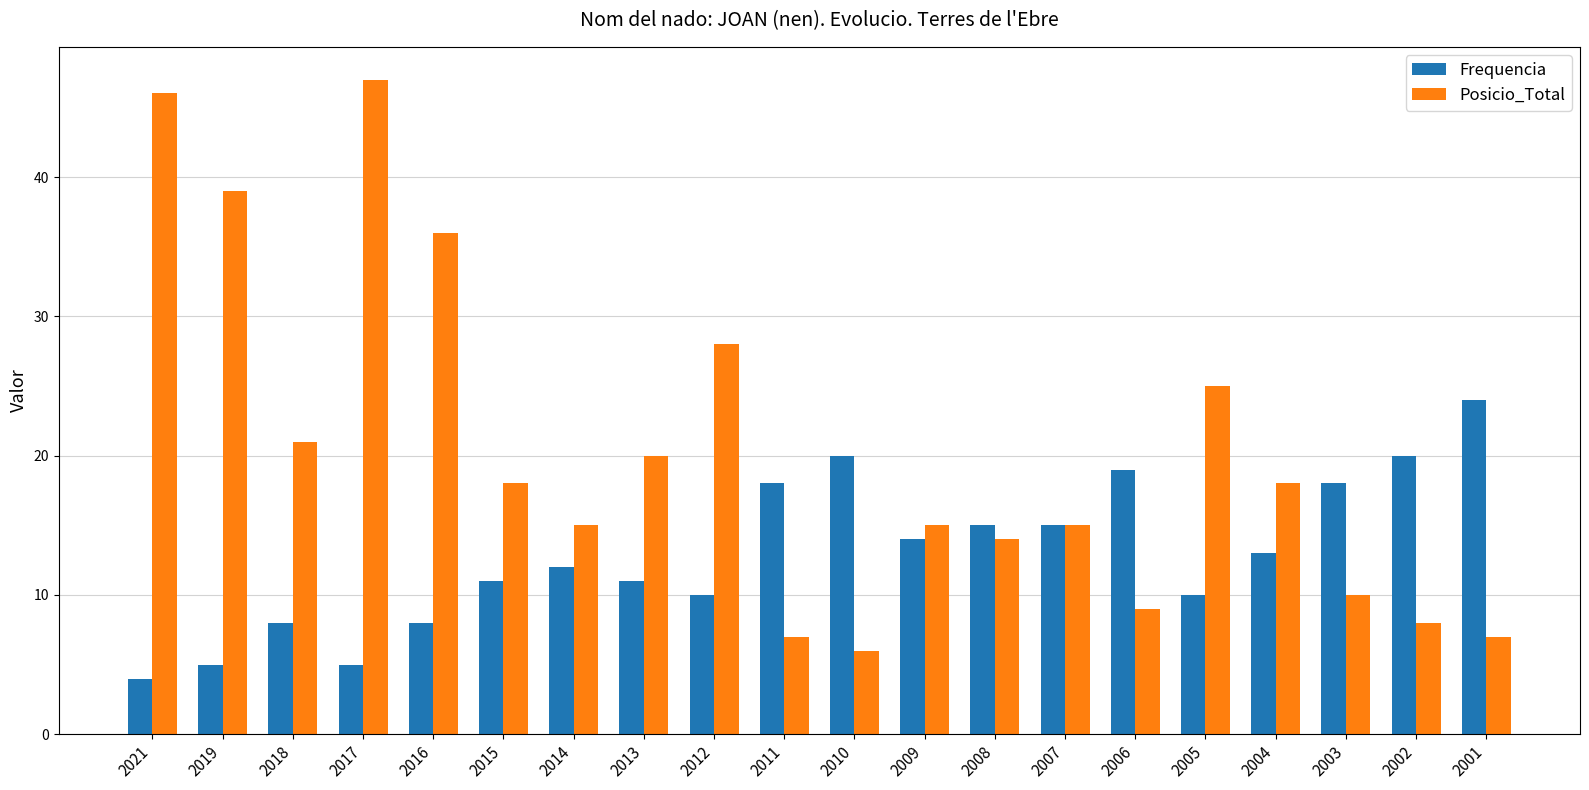

What is the value of the Posicio_Total bar at the 14th from the left?

15